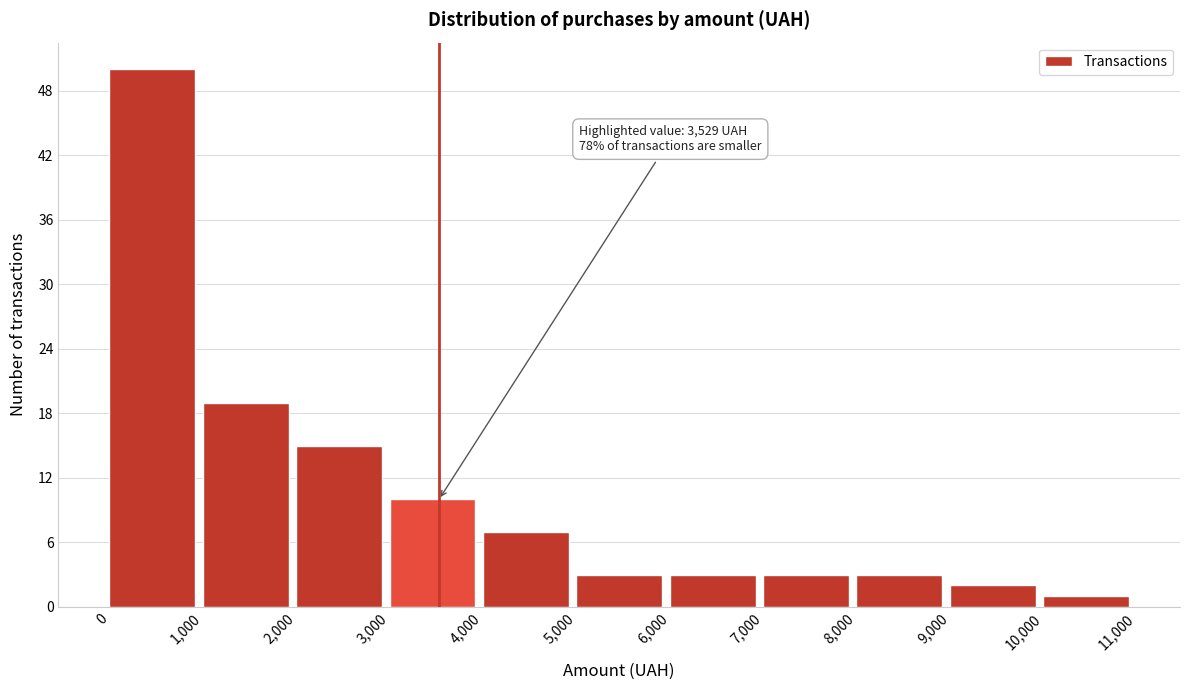

Which range on the x-axis has the tallest bar?

0 to 1,000